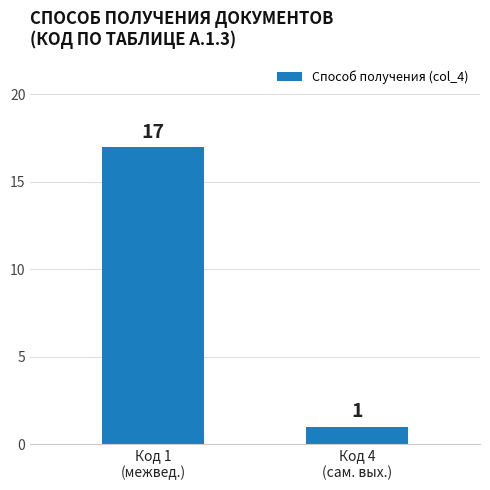

What is the label of the 1st bar from the left?

Код 1
(межвед.)